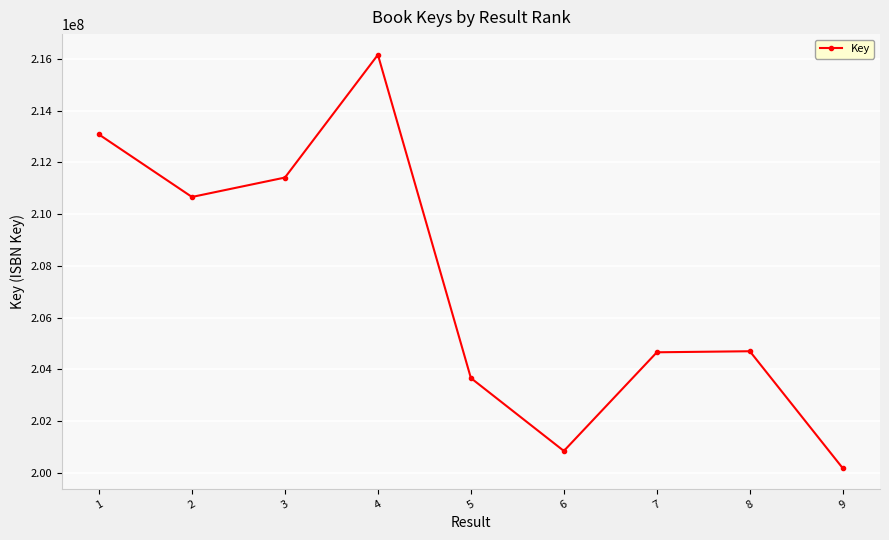

Does the chart display data point markers on the line(s)?

Yes